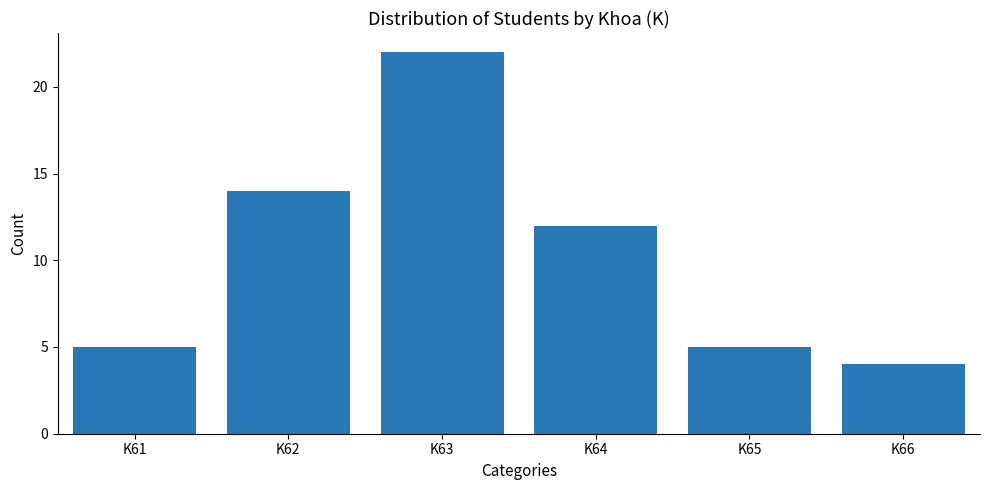

Between K64 and K62, which is larger?

K62